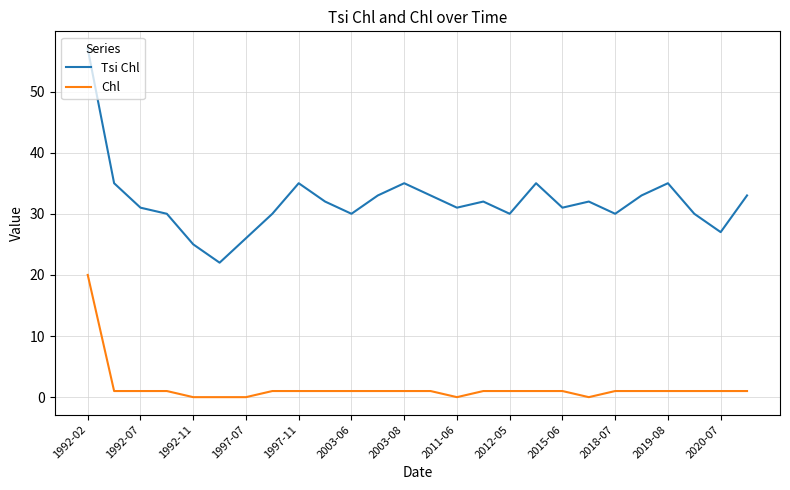

What is the difference between the maximum and minimum values in the Tsi Chl series?

35